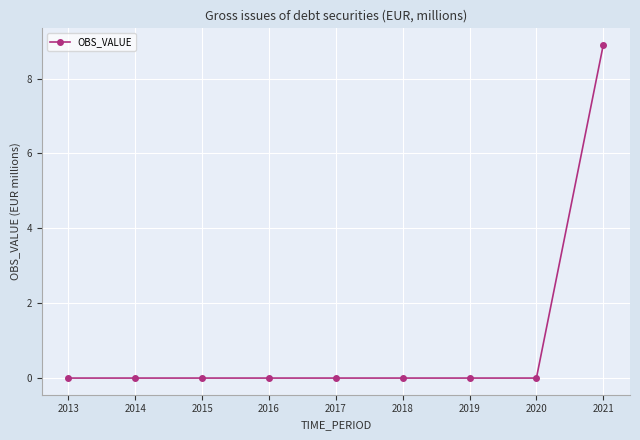

Reading left to right, list all the values displayed in this chart.

2013=0.0	2014=0.0	2015=0.0	2016=0.0	2017=0.0	2018=0.0	2019=0.0	2020=0.0	2021=8.9